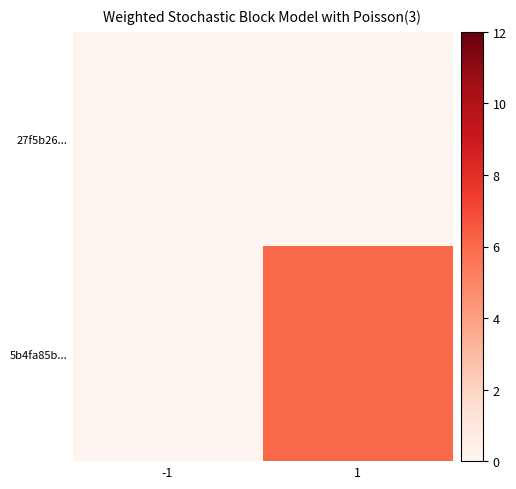

Which series has the widest spread of values?

5b4fa85b...